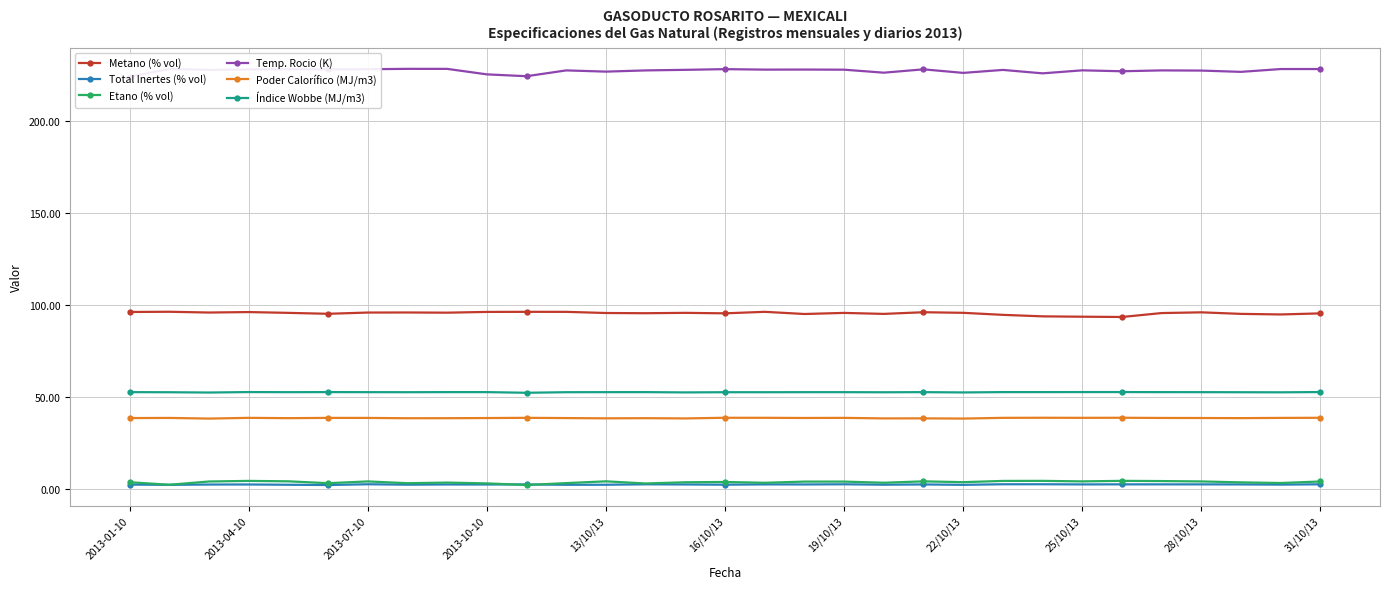

Count the number of data series in this chart.

6